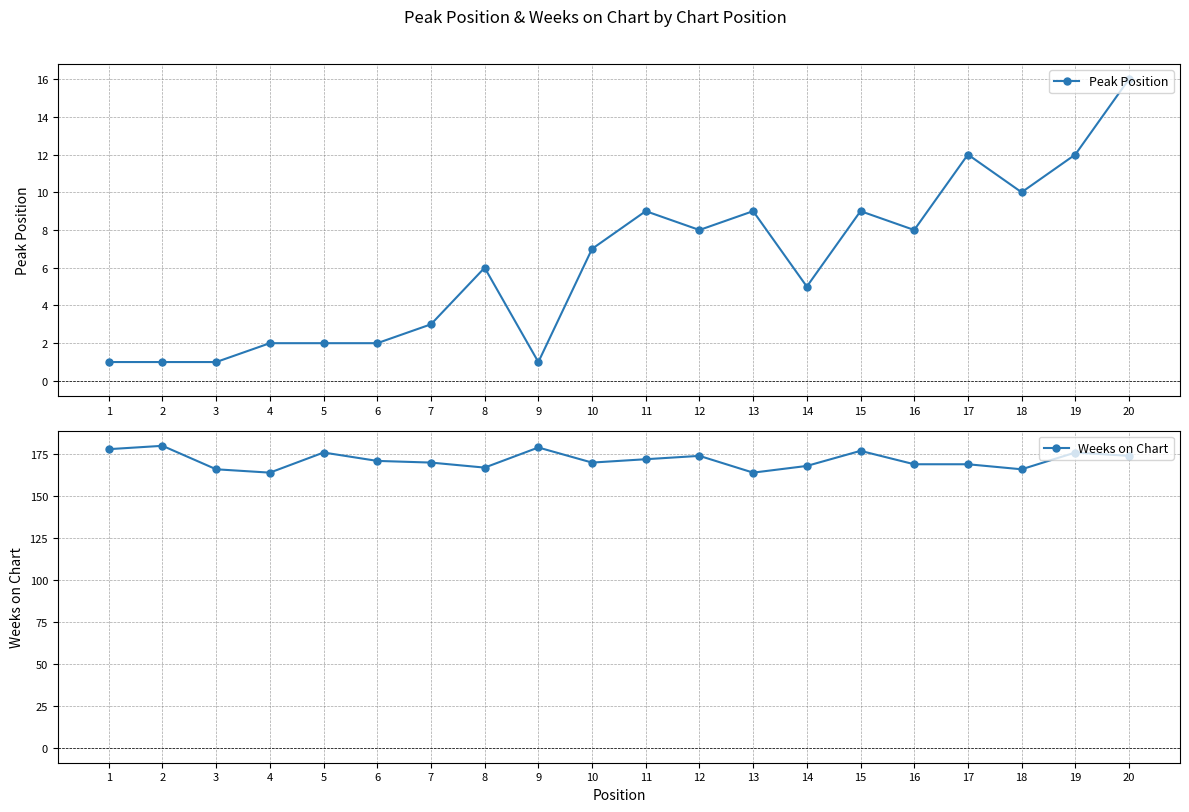

What is the minimum value shown in the chart?

1